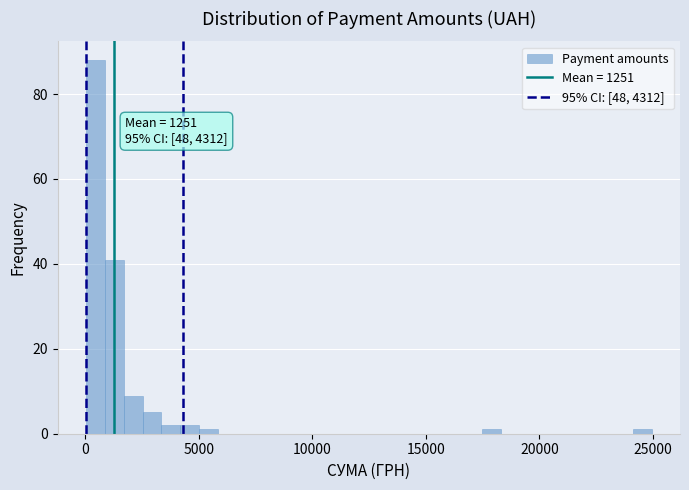

Read against the x-axis, roughly where is the centre of the tallest bar?

500